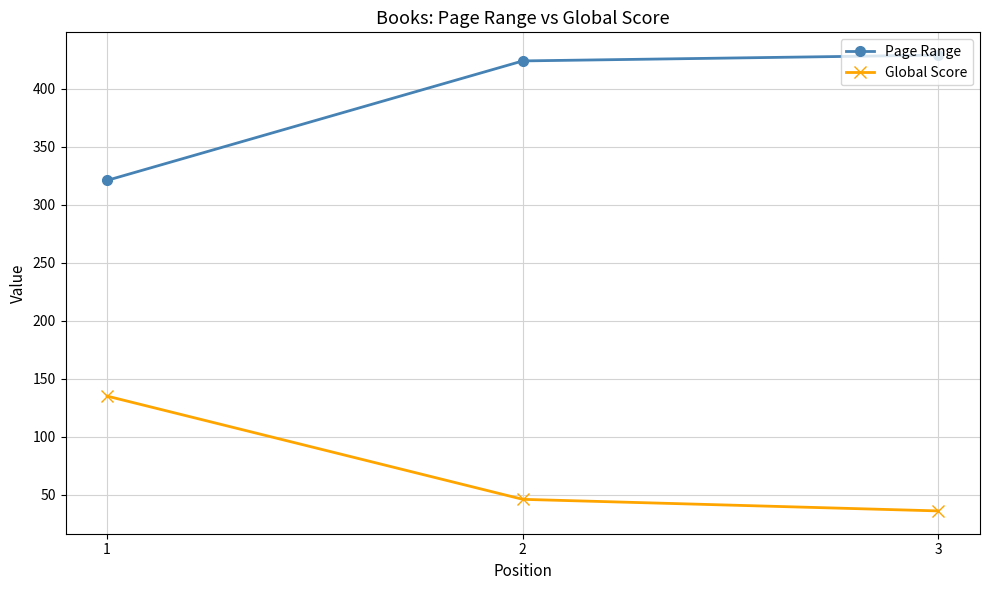

Reading right to left, transcribe all the data shown in this chart.

Page Range: 3=429	2=424	1=321
Global Score: 3=36	2=46	1=135